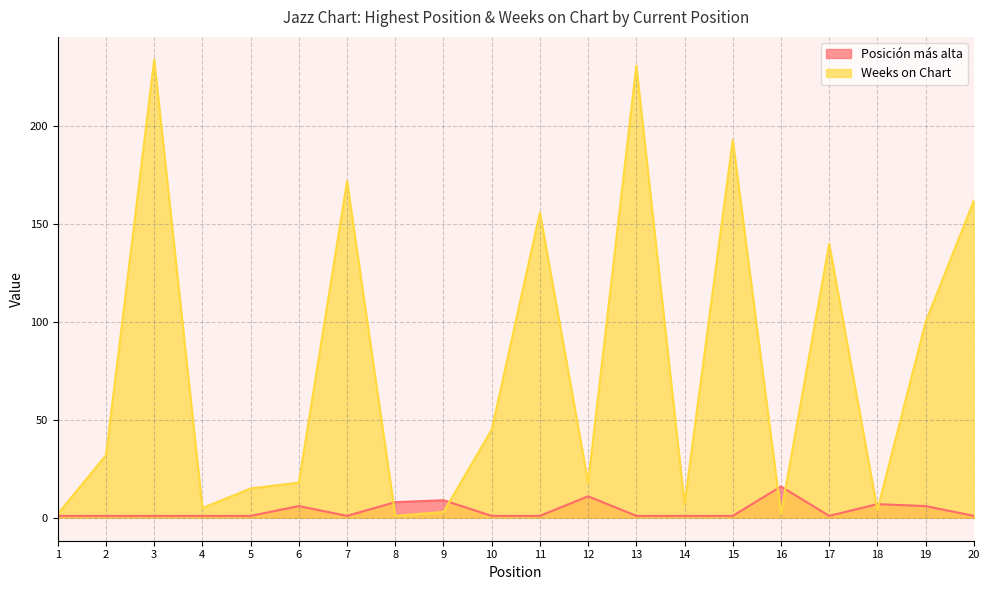

List the series in order of their peak value, highest first.

Weeks on Chart, Posición más alta